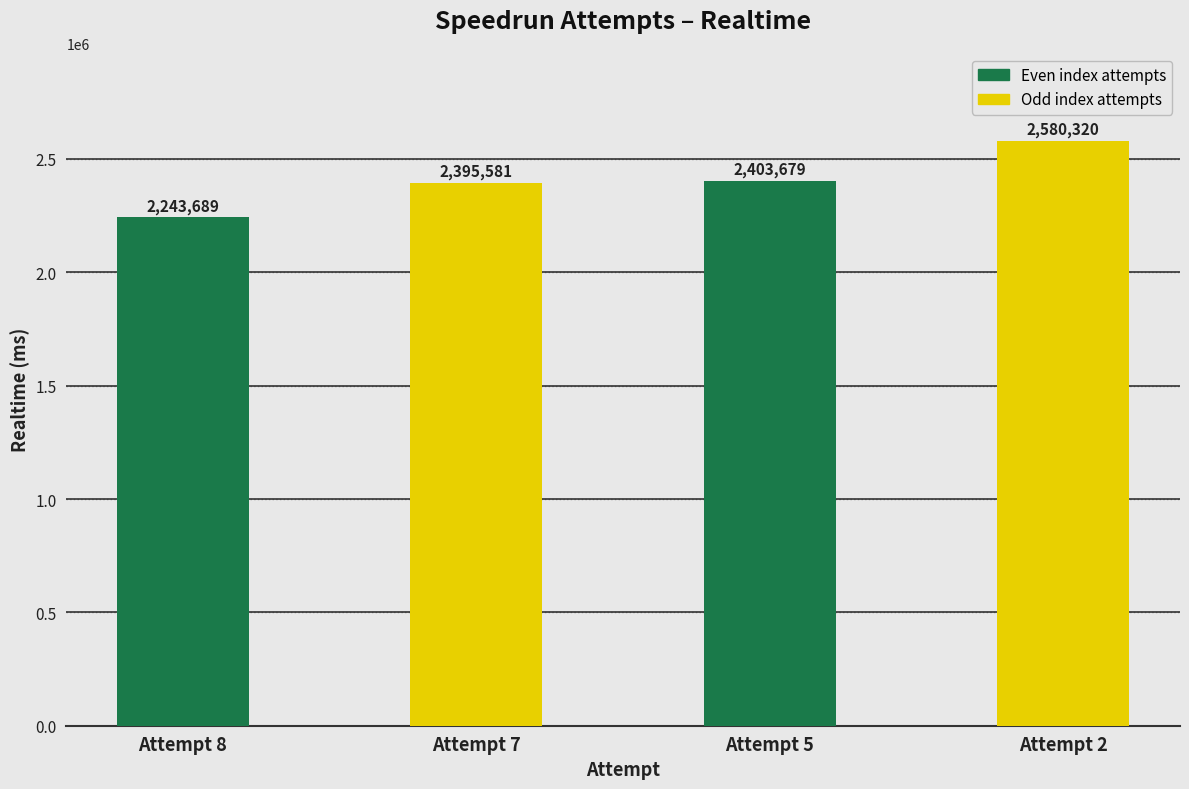

What is the difference between the maximum and minimum values?

336631